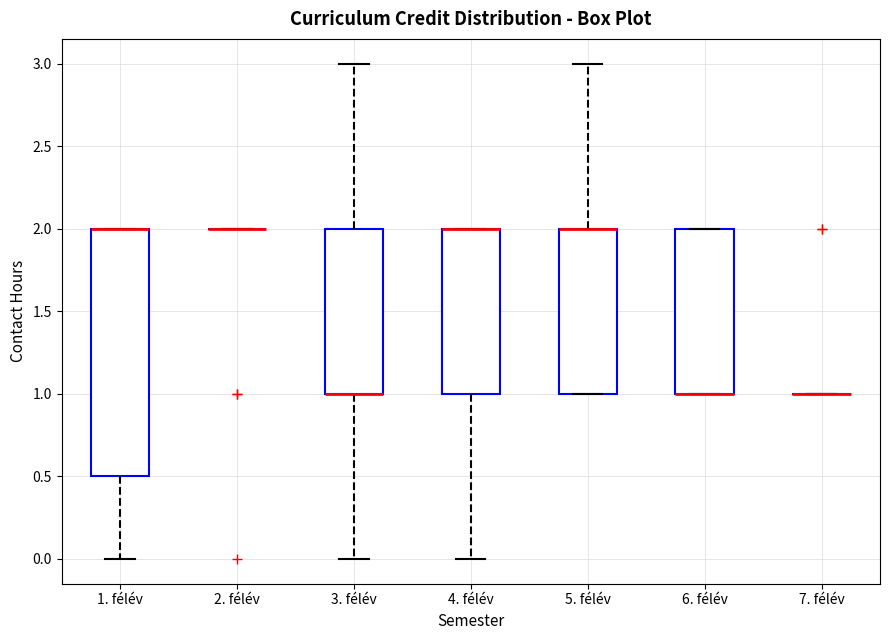

Where is the upper edge of the box for 4. félév on the y-axis? The values are not printed on the chart, so give them approximately, as read against the axis.

2.0